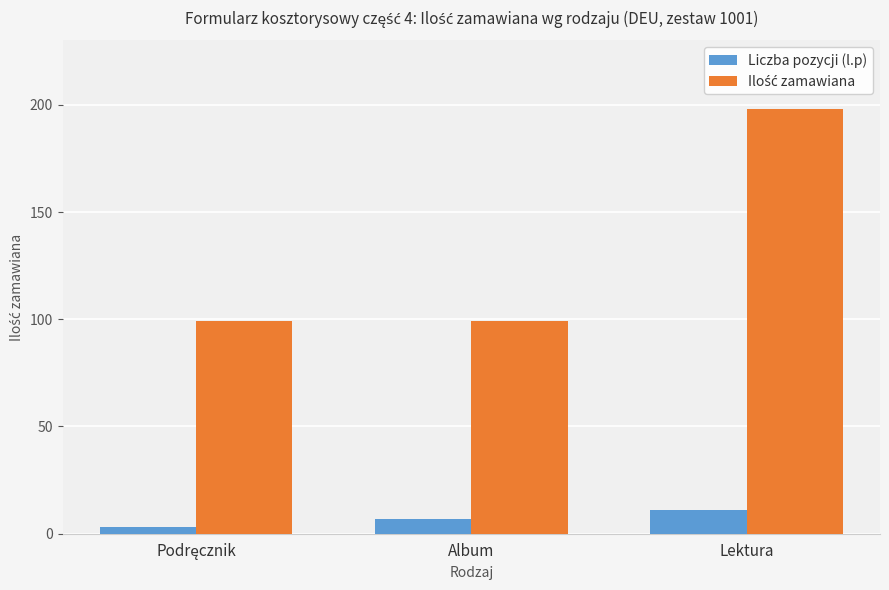

Are the bars grouped side by side (vs. stacked)?

Yes